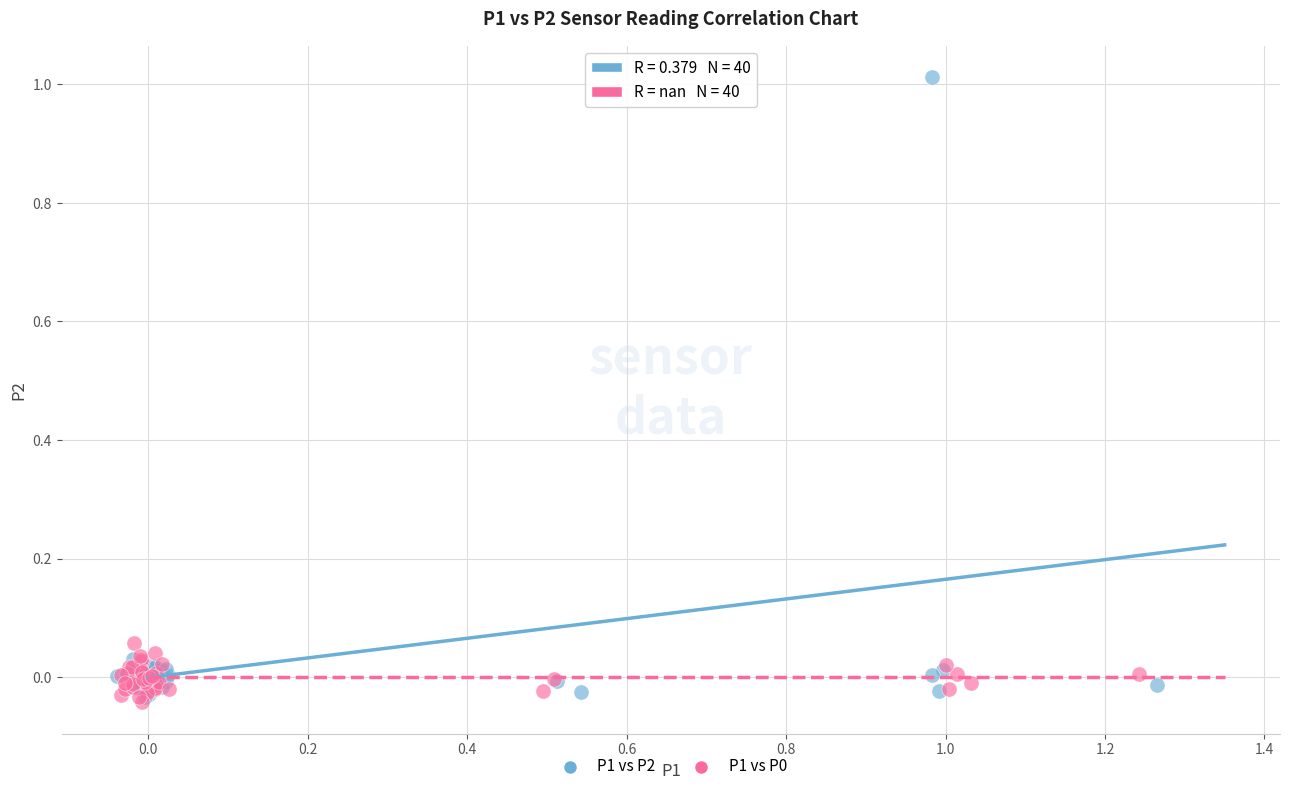

Which series reaches the maximum Y coordinate?

P1 vs P2